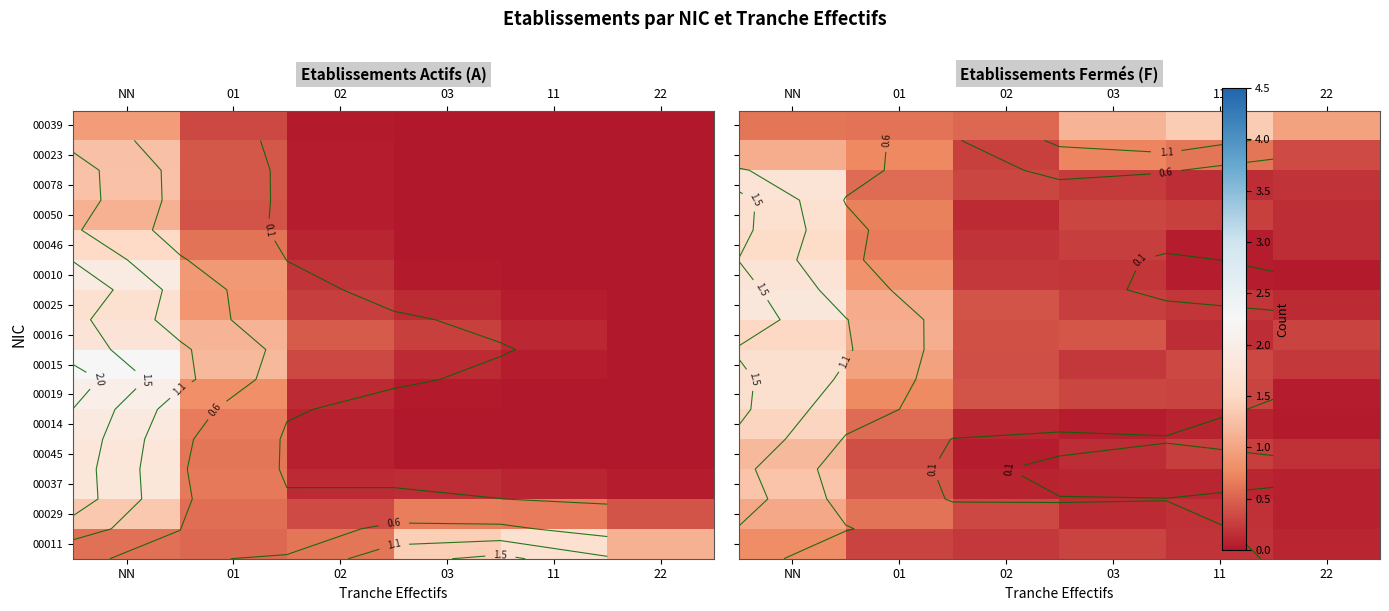

Which has a higher value, NN or 11?

NN